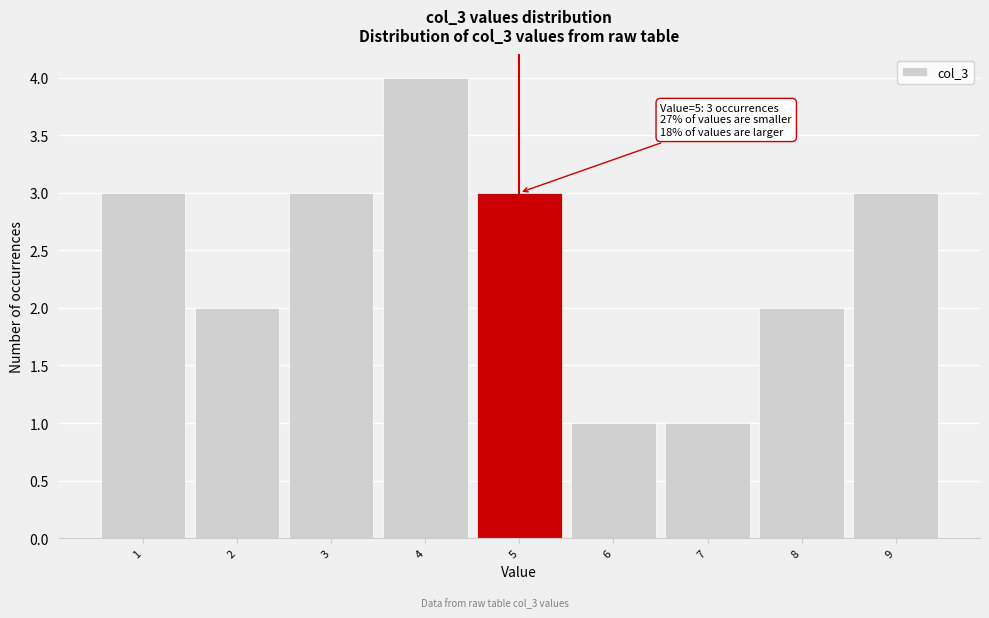

Which range on the x-axis has the tallest bar?

3.5 to 4.5